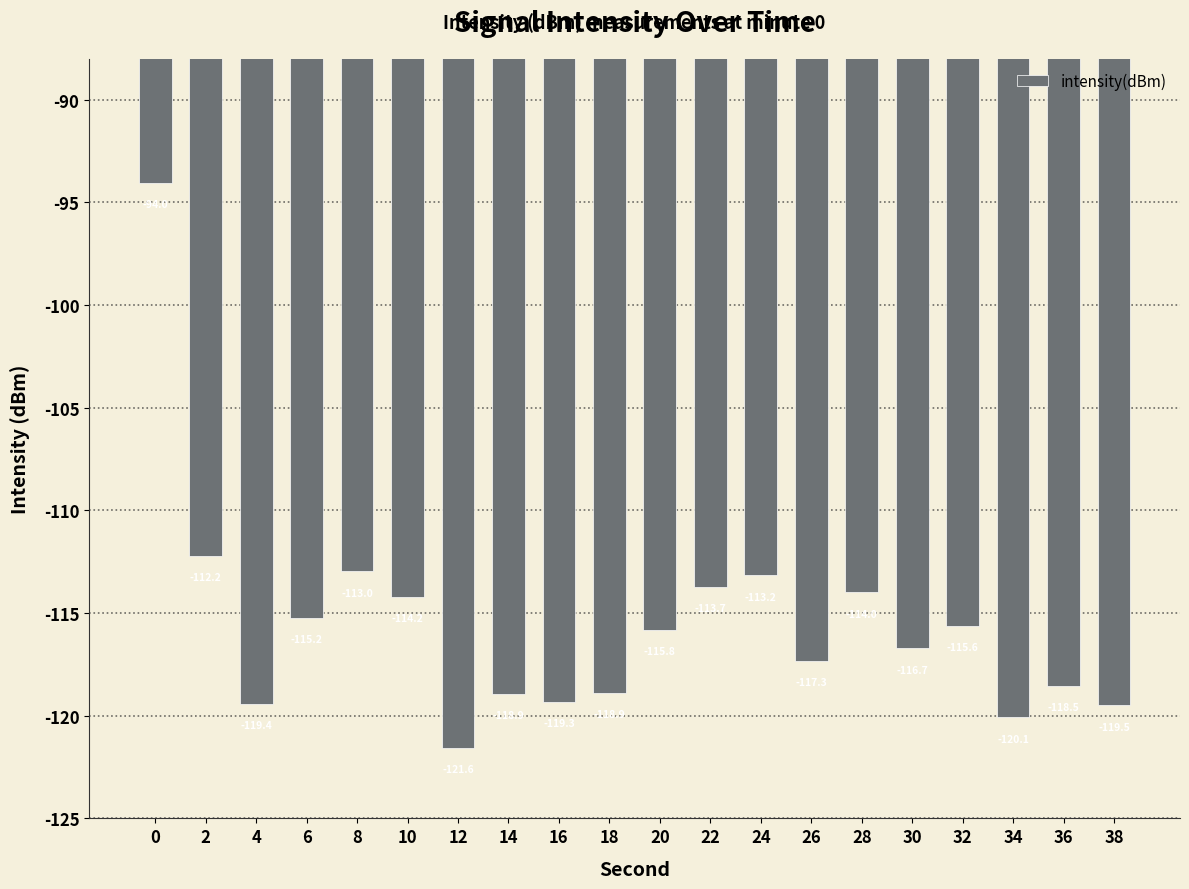

What is the sum of the values at 38 and 6?

-234.7